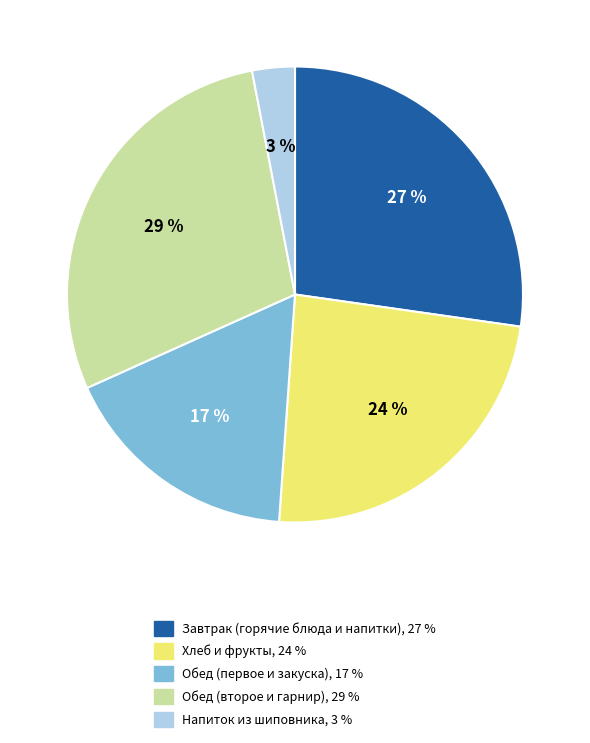

Does any single category account for the majority?

No